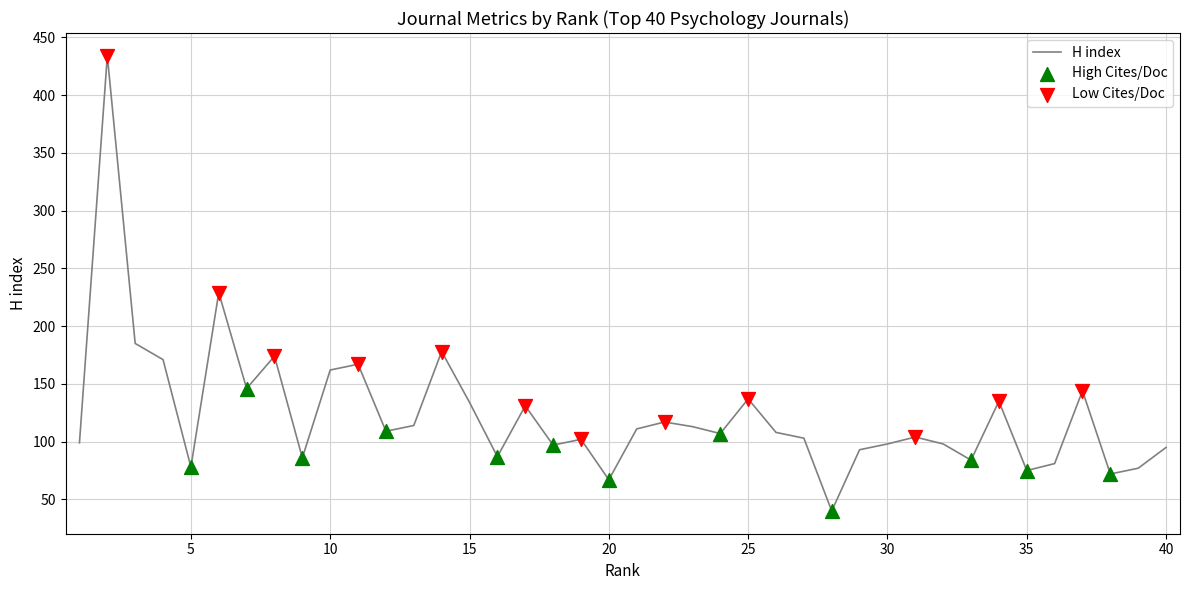

What is the difference between the maximum and minimum values?

394